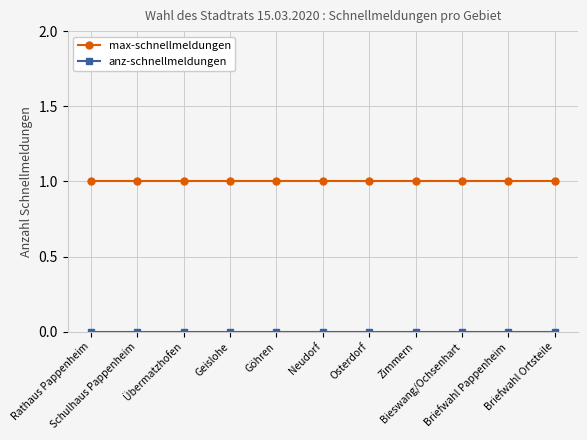

What is the total value across all series at Schulhaus Pappenheim?

1